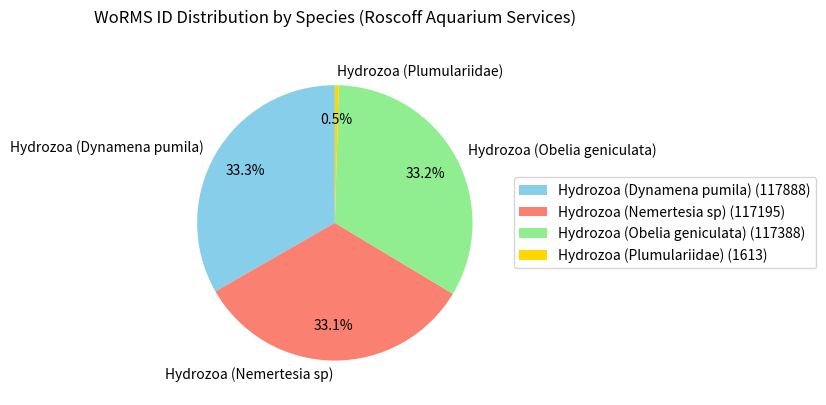

To the nearest percent, what is the difference between the Hydrozoa (Dynamena pumila) and Hydrozoa (Plumulariidae) slice percentages?

33%